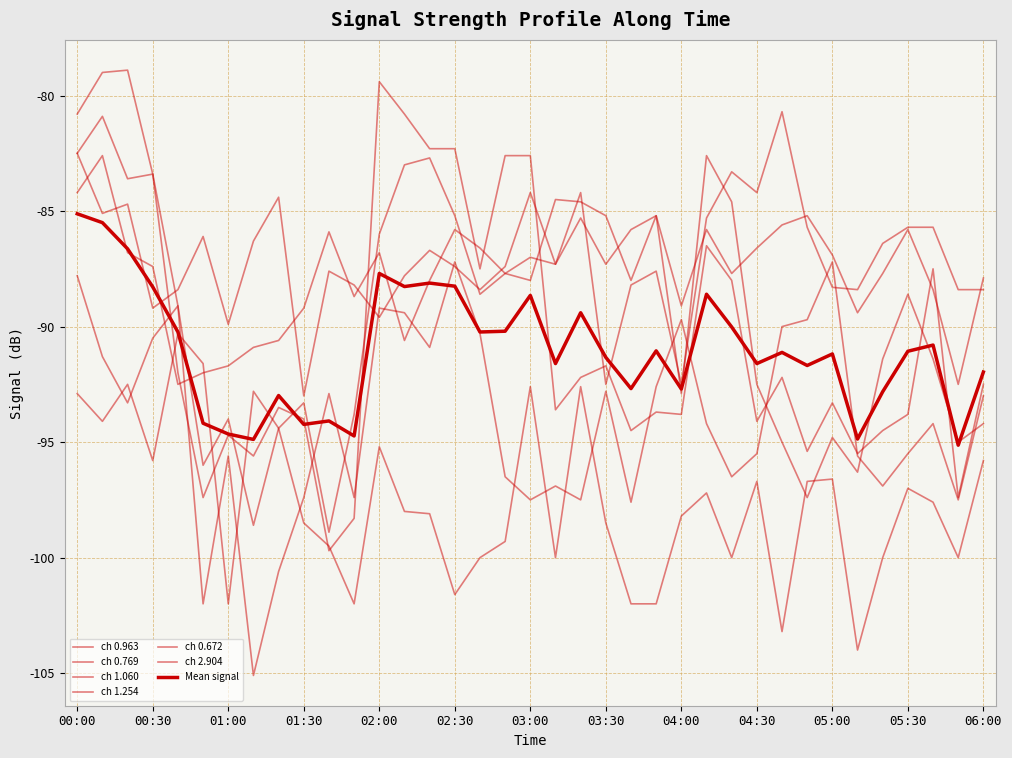

How many lines are shown in the chart?

7